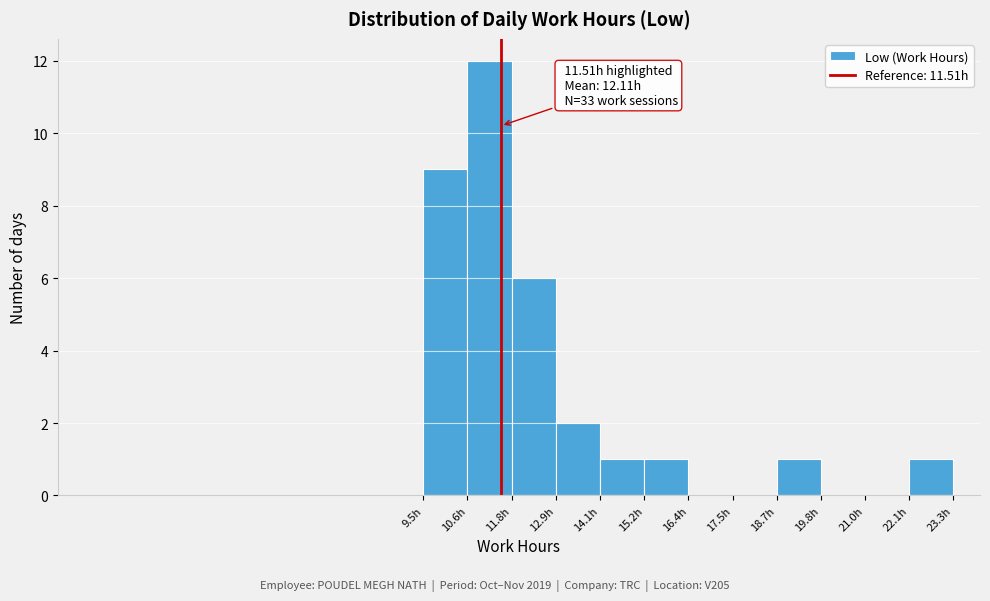

Over which range of the x-axis is the bar tallest?

10.6 to 11.8